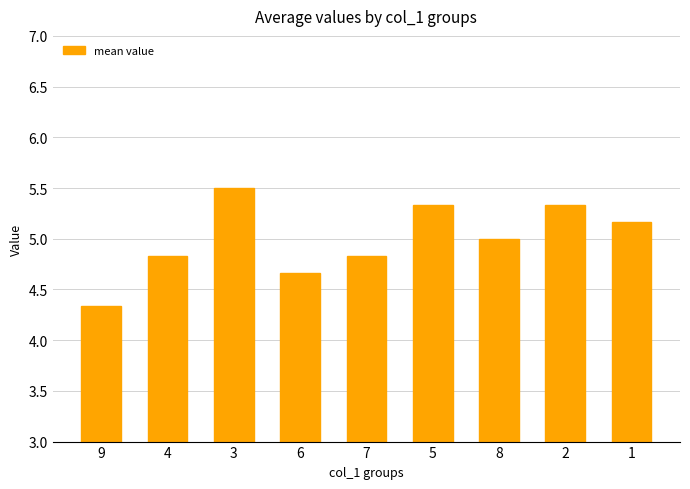

Approximately how many times larger is the value at 8 compared to 6?

1.1